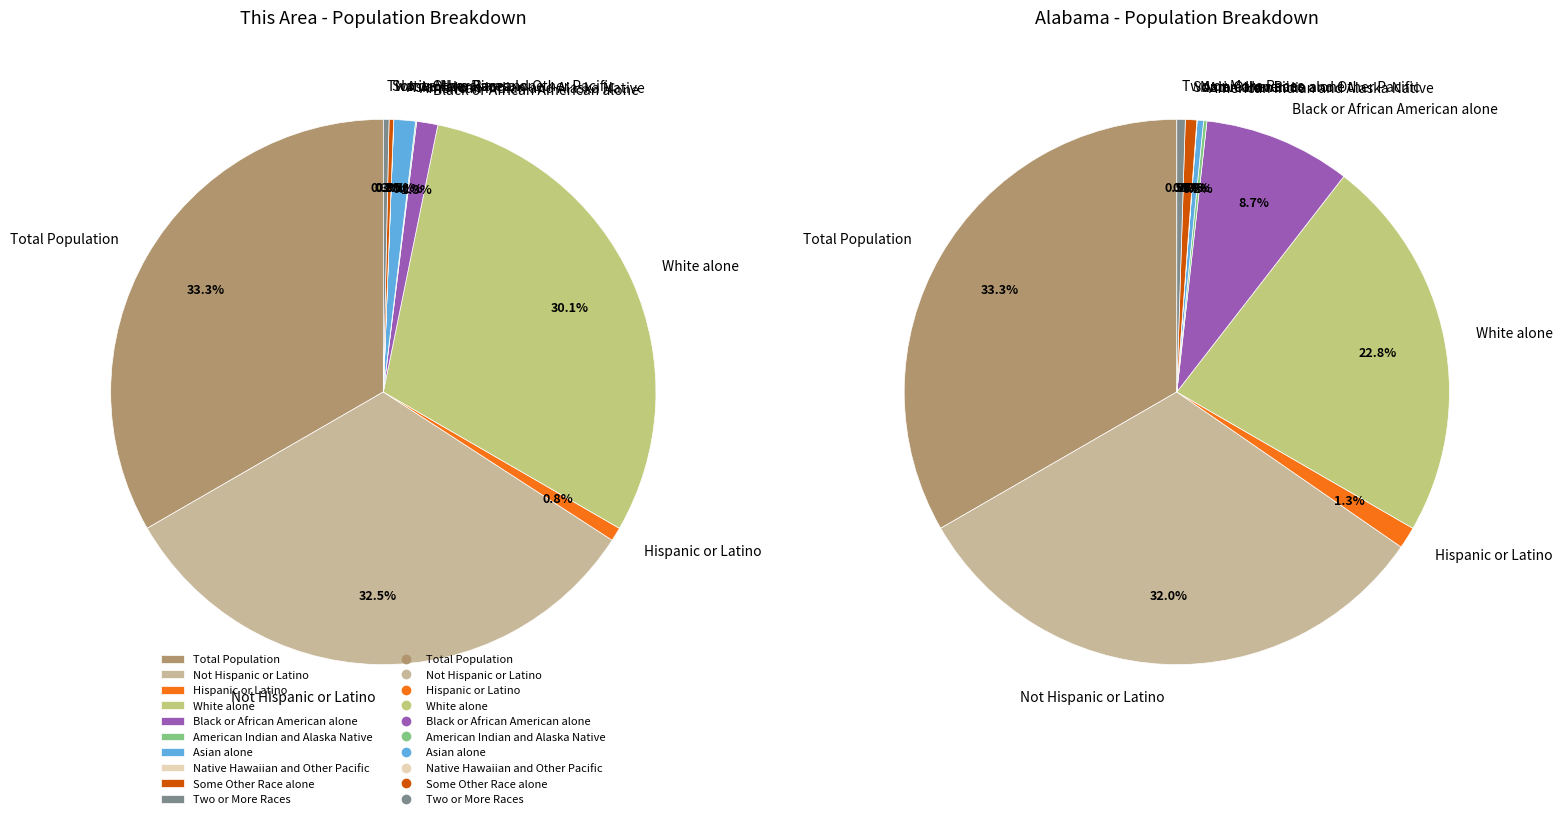

Rank the series by their maximum value, from highest to lowest.

Alabama, This Area